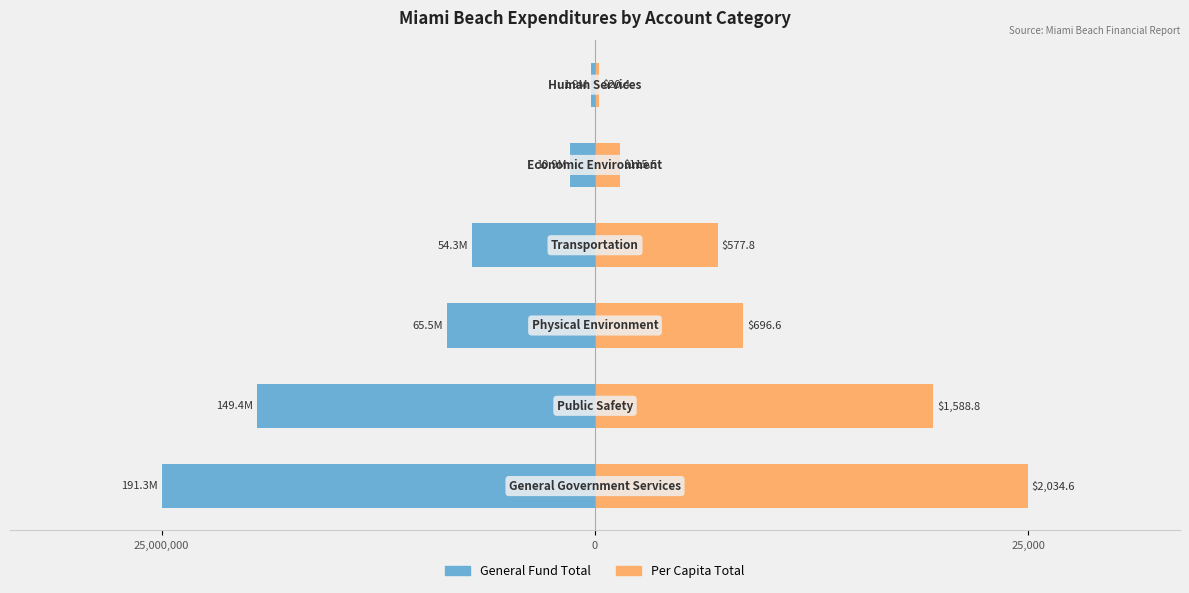

Is it true that General Fund Total equals -33036.6 at 0?

False